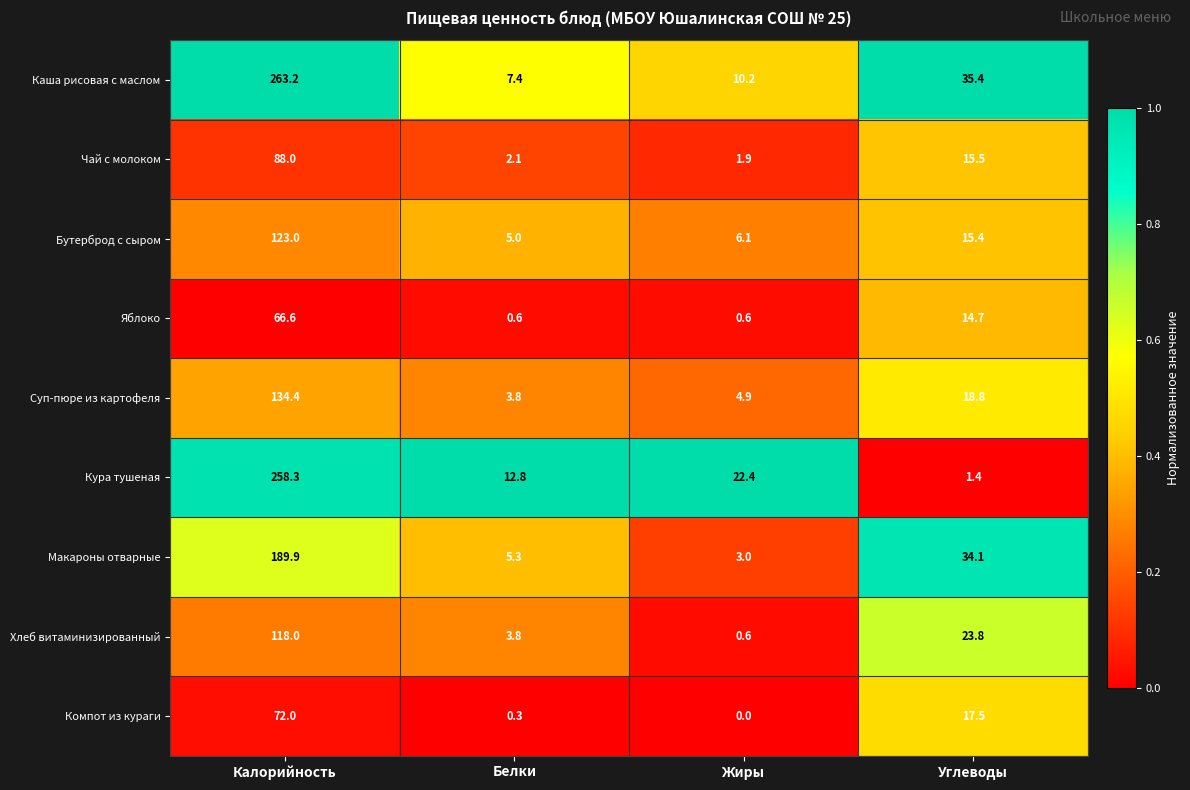

Is the value of Макароны отварные at Белки greater than the value of Хлеб витаминизированный at Жиры?

Yes